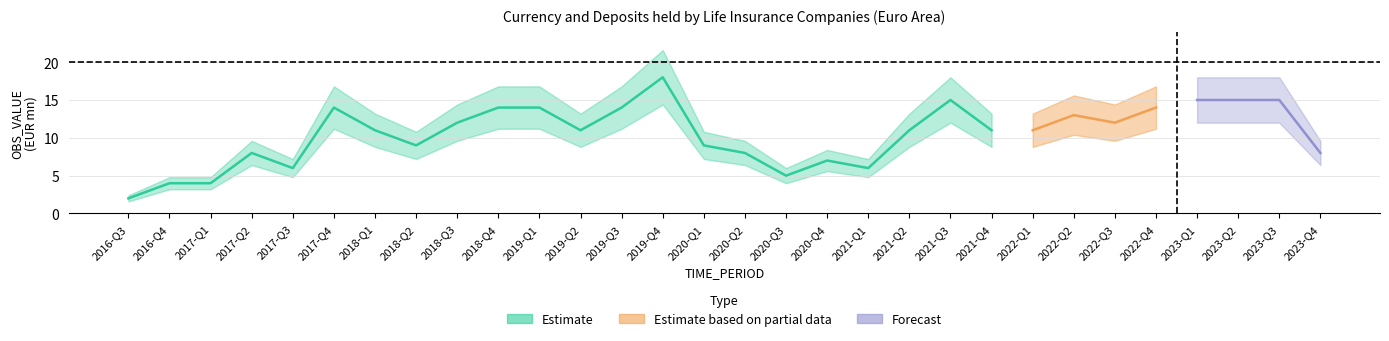

What is the label of the 8th point from the right?

2022-Q1